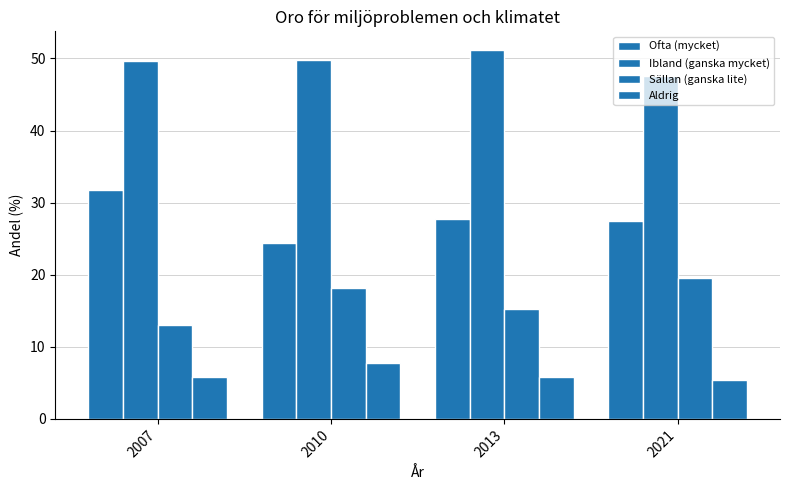

What is the minimum value for Sällan (ganska lite)?

13.0